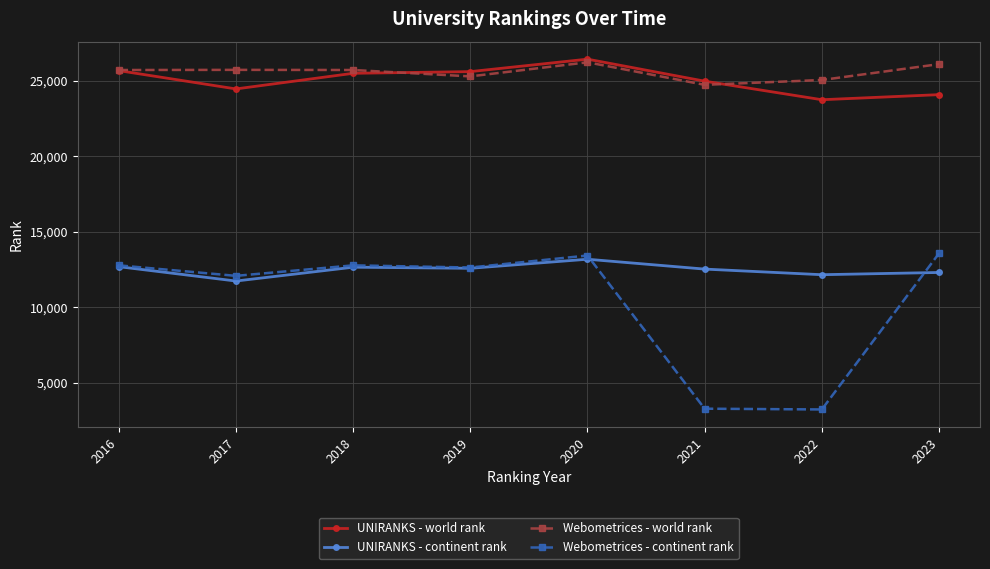

Which label corresponds to the largest value in the chart?

2020